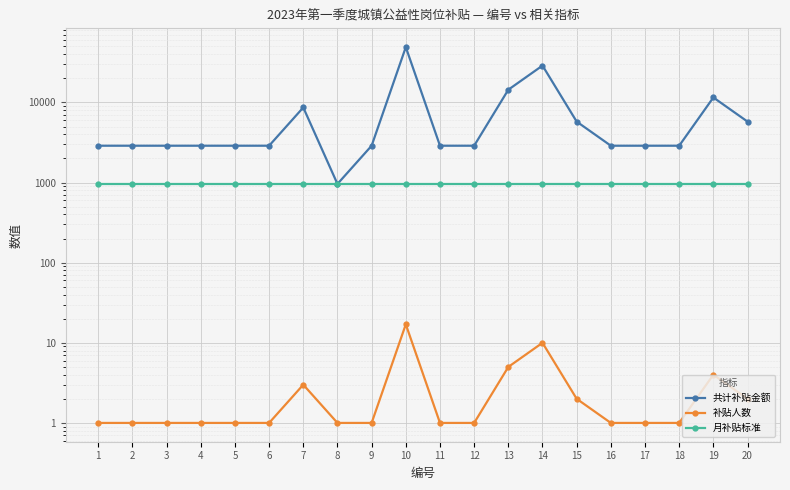

List the series in order of their peak value, lowest first.

补贴人数, 月补贴标准, 共计补贴金额